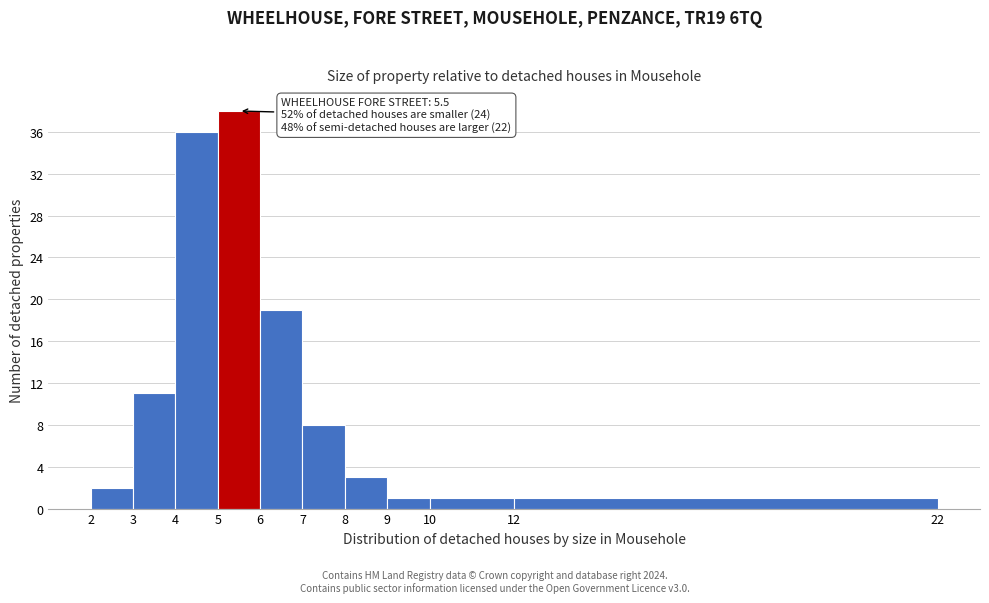

Which range on the x-axis has the tallest bar?

5 to 6